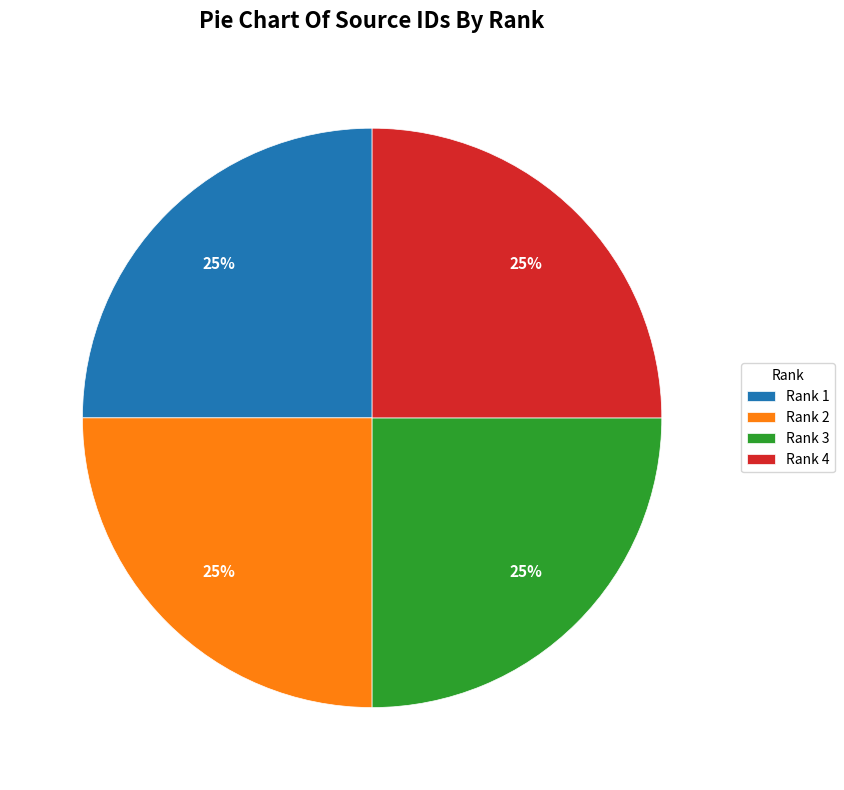

Approximately how many times larger is the value at Rank 4 compared to Rank 2?

1.0